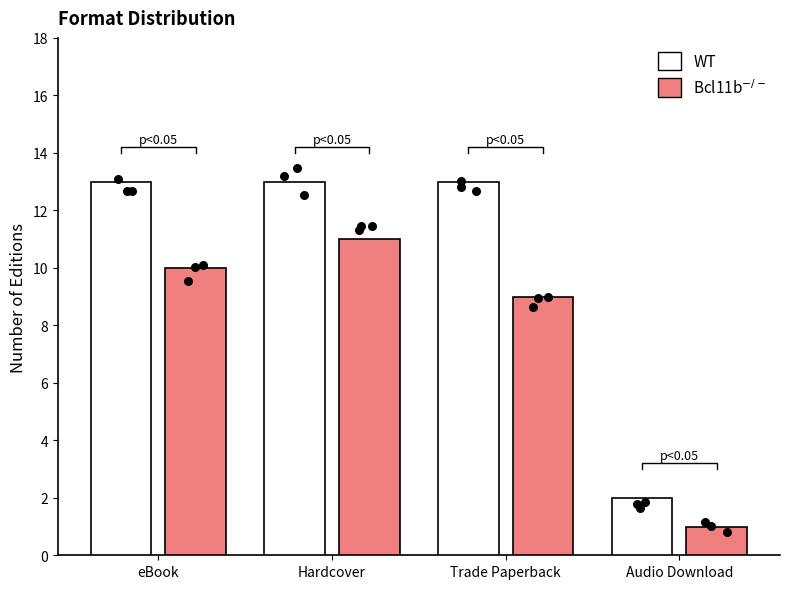

What is the total value across all series at Trade Paperback?

22